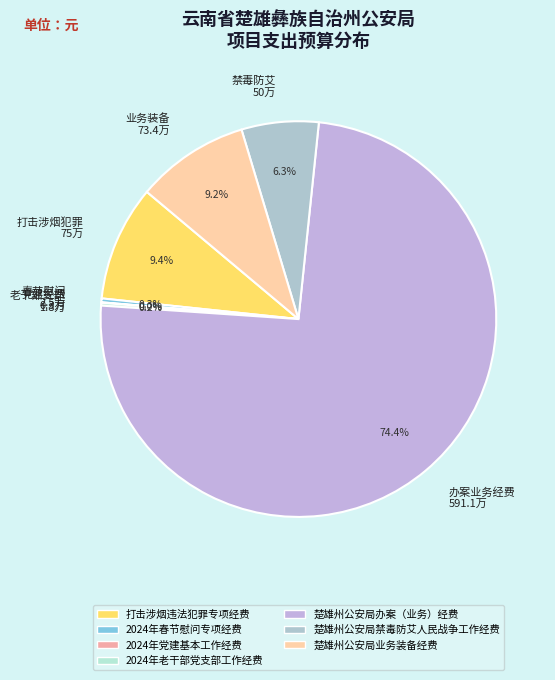

Which slice is the largest?

办案业务经费 591.1万